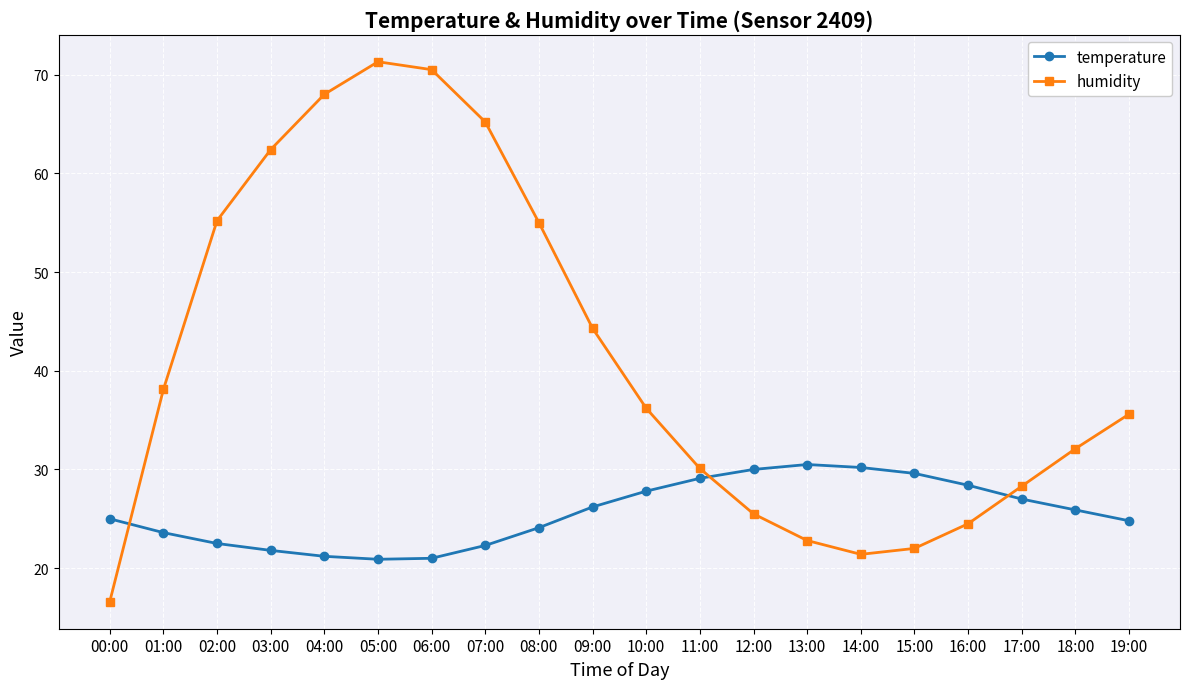

Rank the series by their average value, from highest to lowest.

humidity, temperature